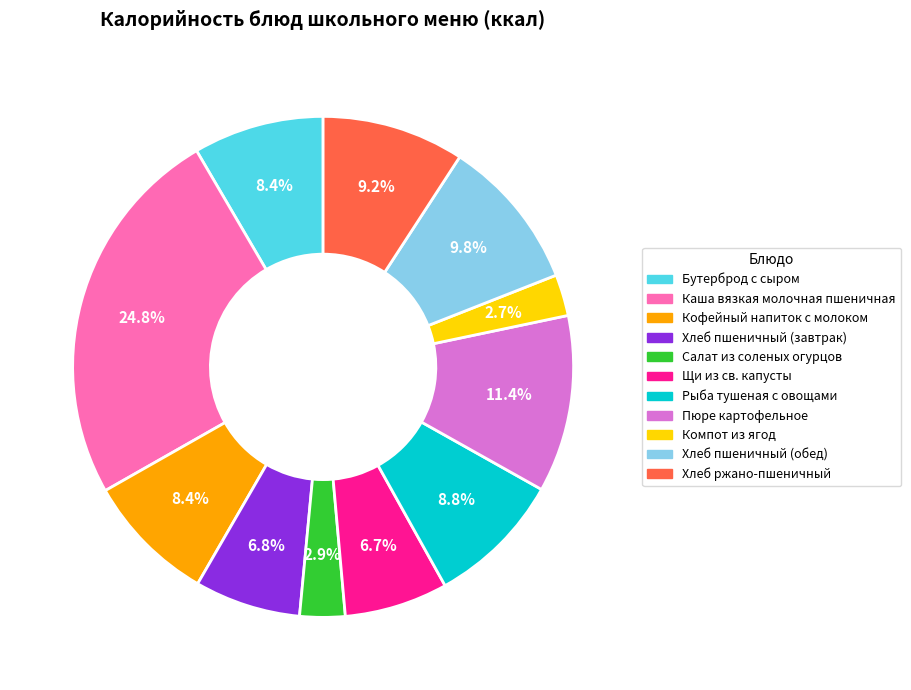

Is it true that Рыба тушеная с овощами is 9% of the pie?

True